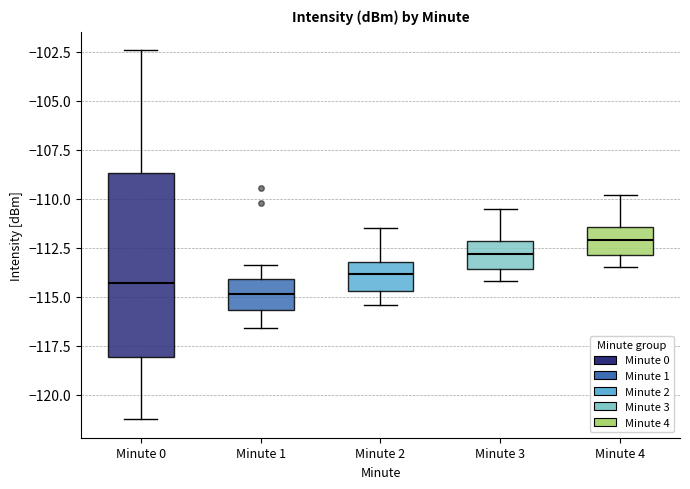

Reading left to right, transcribe this box plot: for each box, give where its median line is, the range the box spans, and where its two whiskers end, as read against the y-axis. The values are not printed on the chart, so give them approximately, as read against the axis.

Minute 0: median -114.5, box -118.0 to -108.5, whiskers -121.0 to -102.5
Minute 1: median -115.0, box -115.5 to -114.0, whiskers -116.5 to -113.5
Minute 2: median -114.0, box -114.5 to -113.0, whiskers -115.5 to -111.5
Minute 3: median -113.0, box -113.5 to -112.0, whiskers -114.0 to -110.5
Minute 4: median -112.0, box -113.0 to -111.5, whiskers -113.5 to -110.0